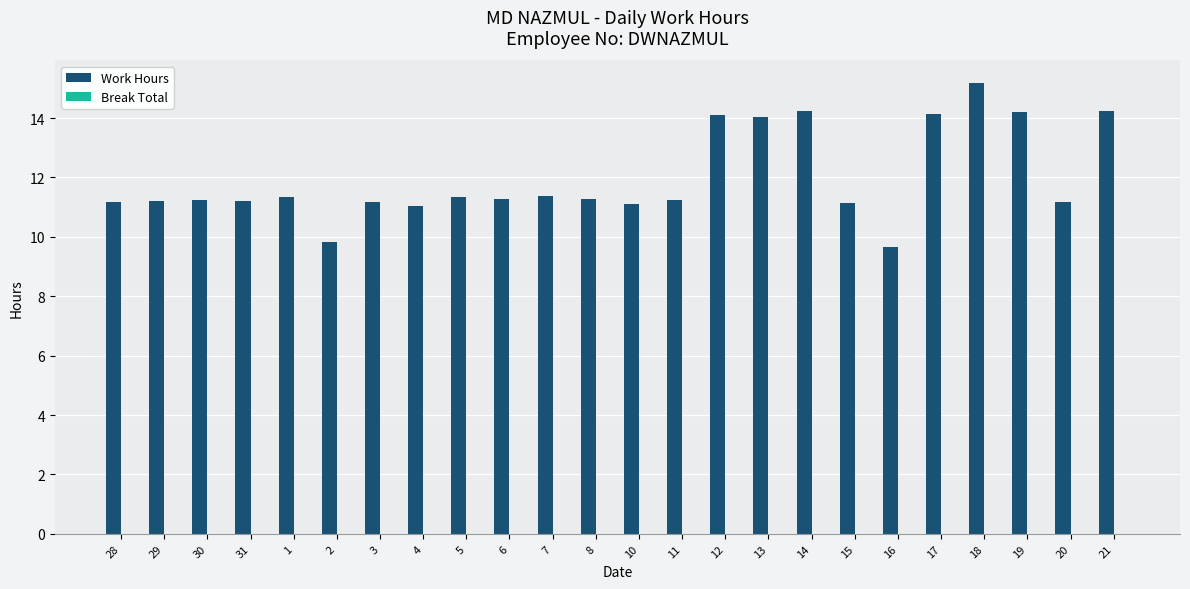

What position from the right is 30?

22